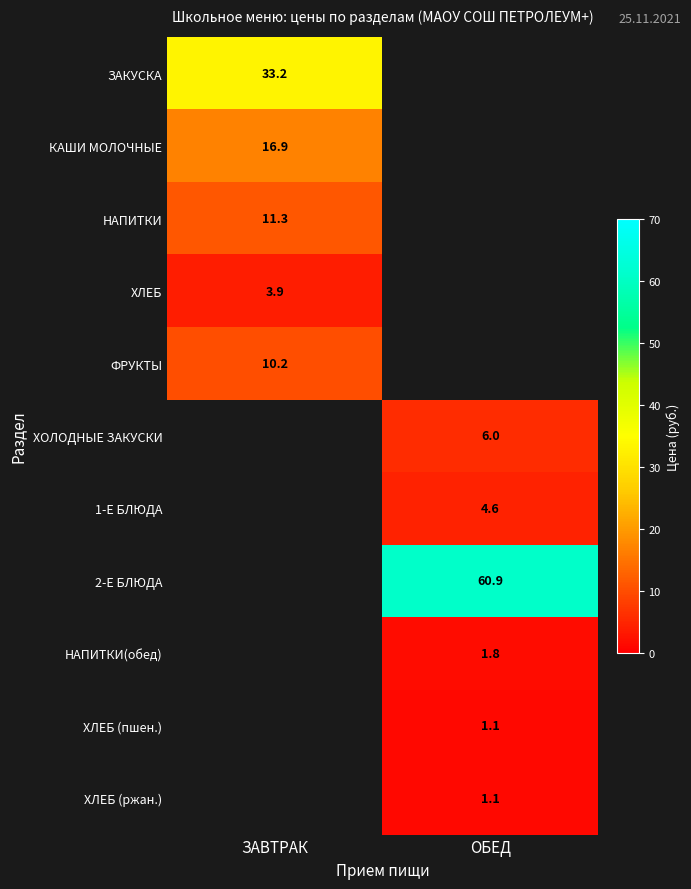

How many distinct data groups are displayed?

11